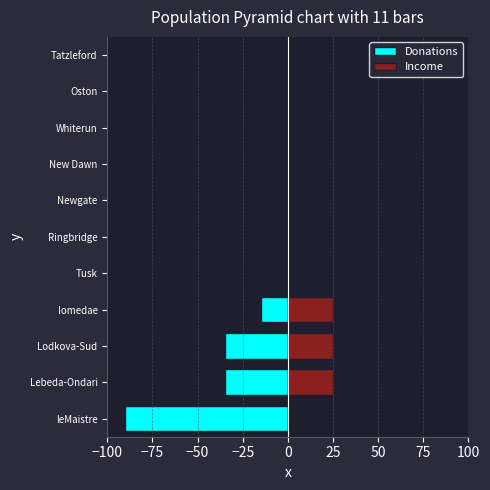

Reading right to left, what are all the values shown in this chart?

Donations: 0	0	0	0	0	0	0	-15	-35	-35	-90
Income: 0	0	0	0	0	0	0	25	25	25	0